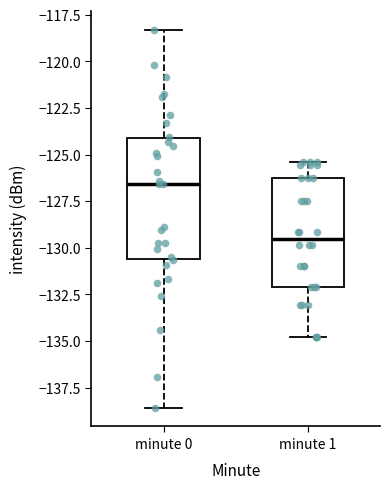

Reading left to right, read every box against the y-axis: the position of its median line, the range the box covers, and the ends of its whiskers. The values are not printed on the chart, so give them approximately, as read against the axis.

minute 0: median -126.5, box -130.5 to -124.0, whiskers -138.5 to -118.5
minute 1: median -129.5, box -132.0 to -126.0, whiskers -135.0 to -125.5